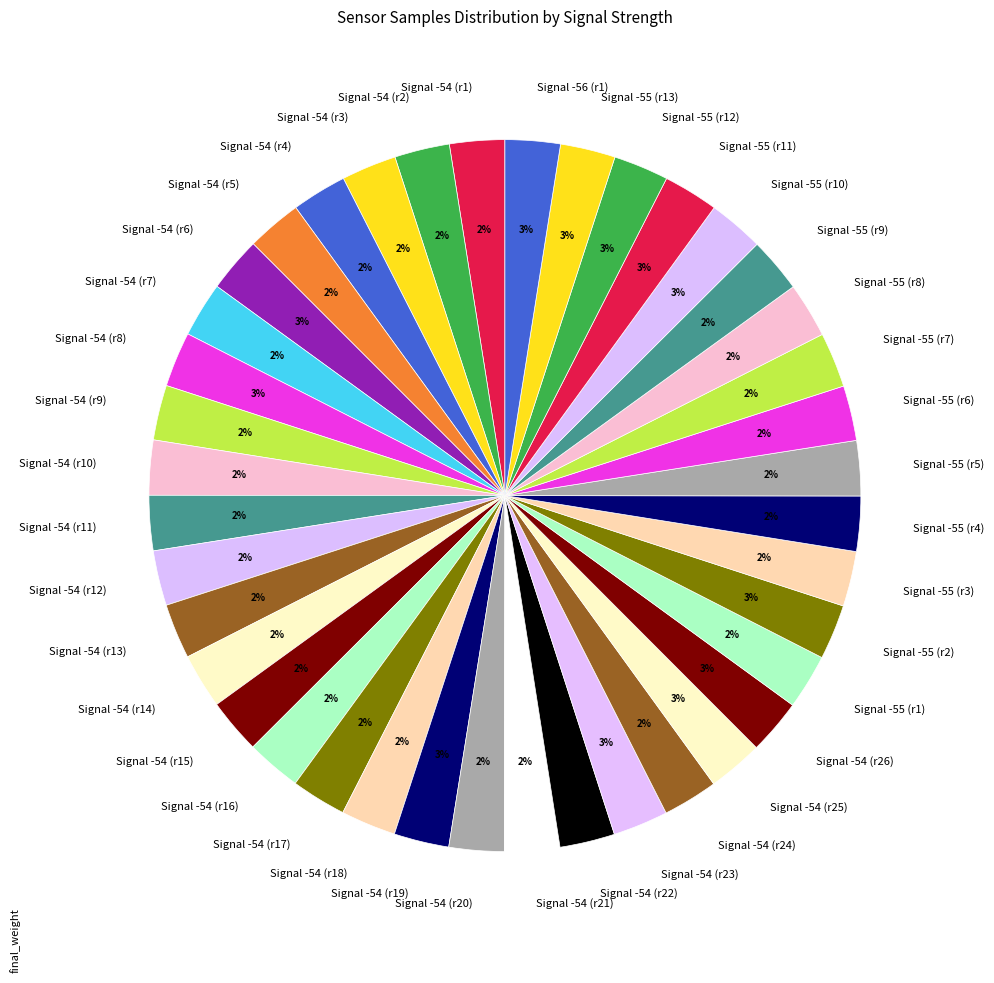

Is there any slice that represents more than half of the pie?

No